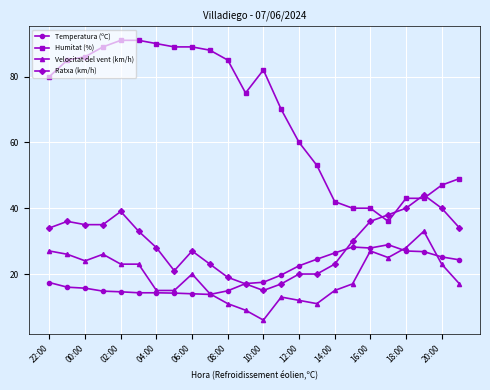

Which series has the largest range (max minus min)?

Humitat (%)